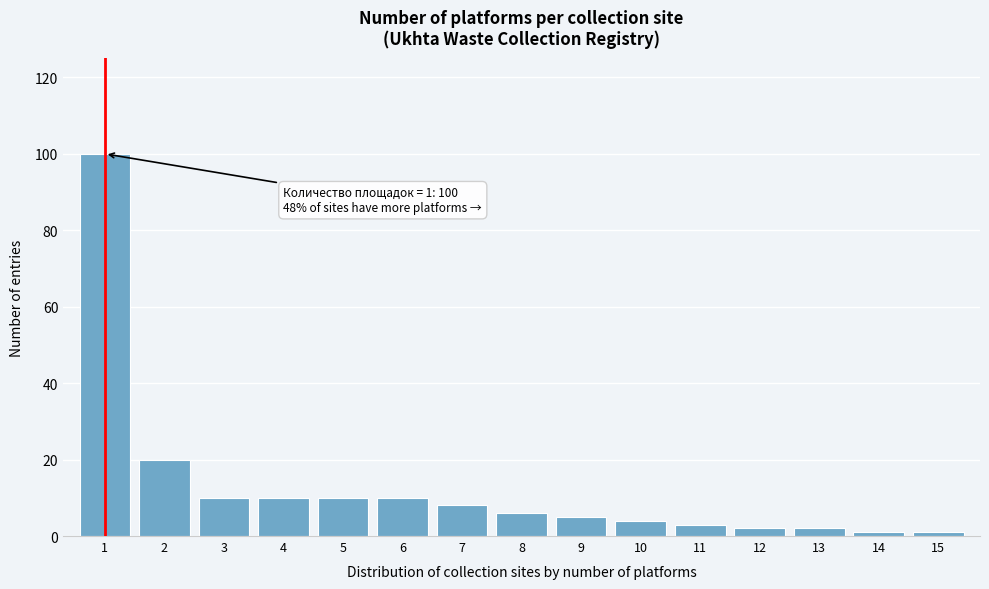

Which range on the x-axis has the tallest bar?

0.5 to 1.5